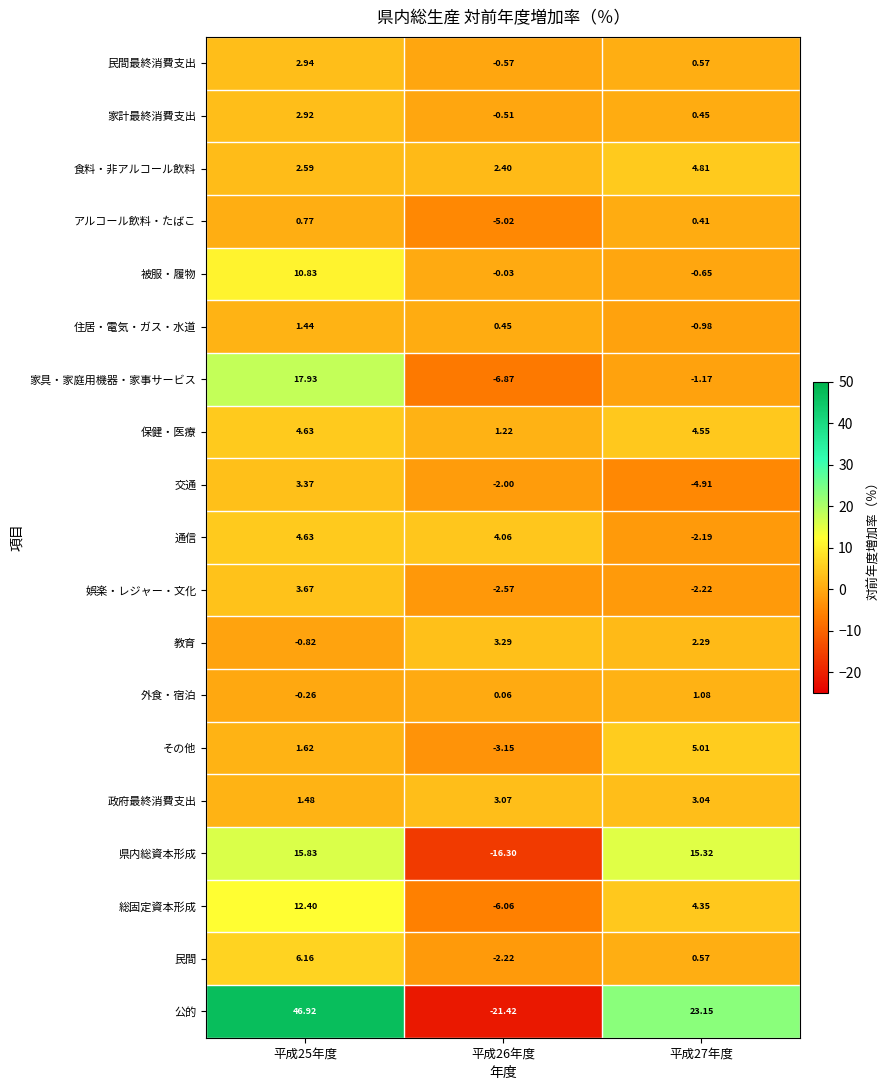

Which series has the largest total across all categories?

公的